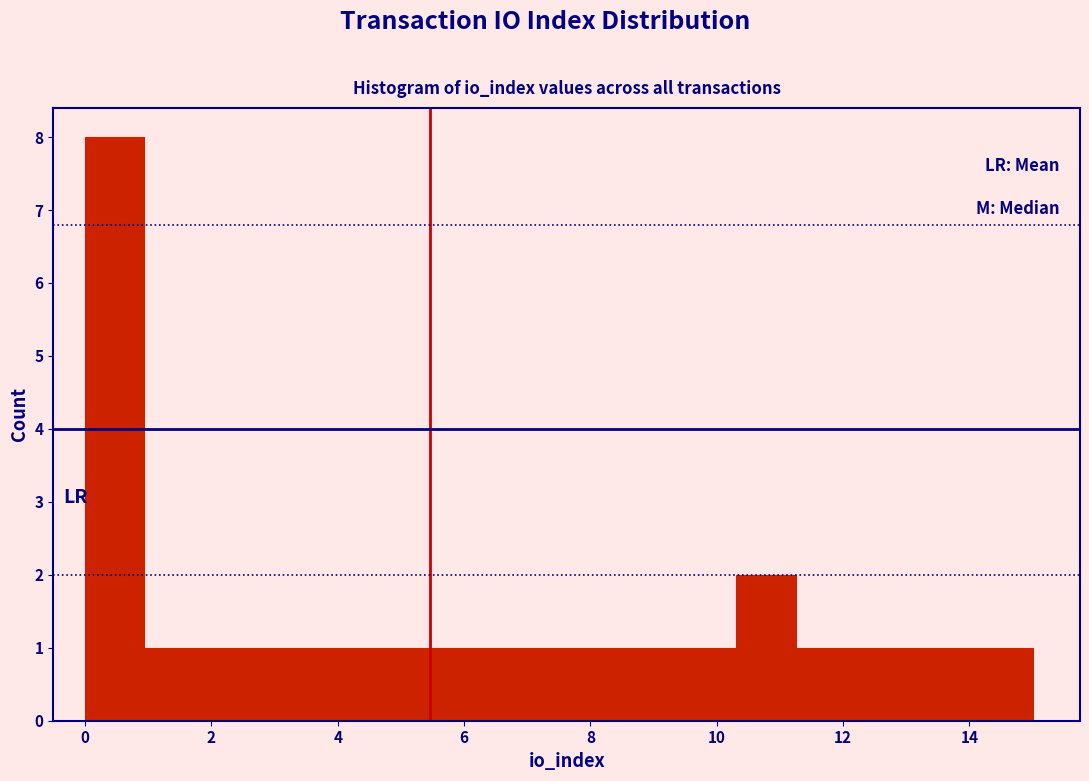

Reading left to right, list every bar in this chart as the range it spans on the x-axis followed by its height. Neither the bar edges nor the heights are printed on the chart, so give them approximately, as read against the axes.

0.0 to 1.0: 8
1.0 to 1.8: 1
1.8 to 2.8: 1
2.8 to 3.8: 1
3.8 to 4.6: 1
4.6 to 5.6: 1
5.6 to 6.6: 1
6.6 to 7.6: 1
7.6 to 8.4: 1
8.4 to 9.4: 1
9.4 to 10.4: 1
10.4 to 11.2: 2
11.2 to 12.2: 1
12.2 to 13.2: 1
13.2 to 14.0: 1
14.0 to 15.0: 1